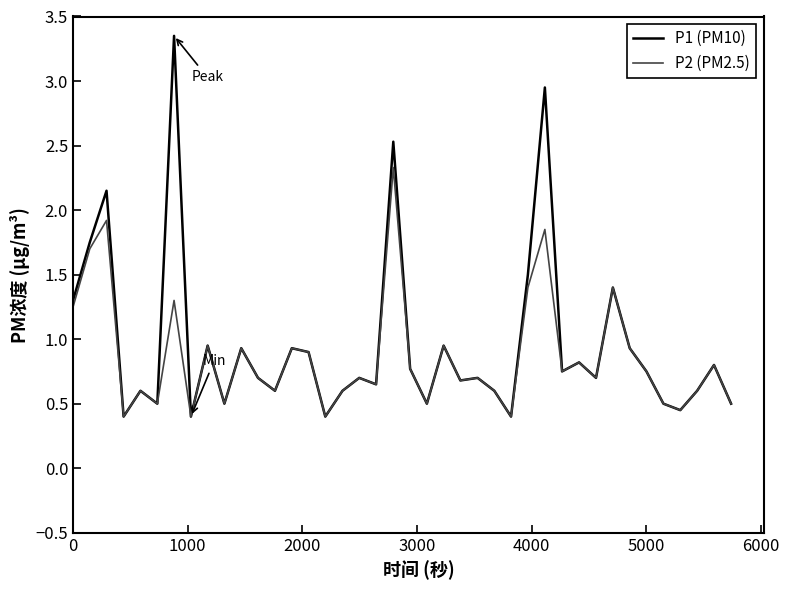

Which series has the largest range (max minus min)?

P1 (PM10)